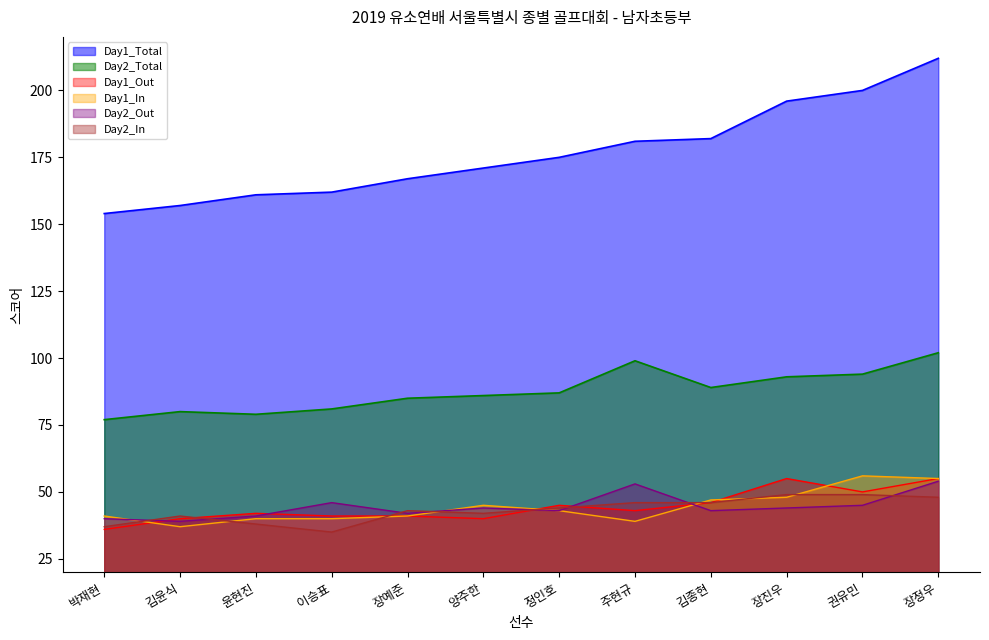

What is the approximate value of Day1_Out at 주현규?

43